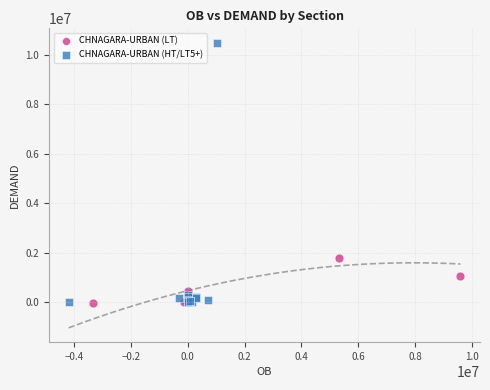

Which series contains the highest Y value?

CHNAGARA-URBAN (HT/LT5+)